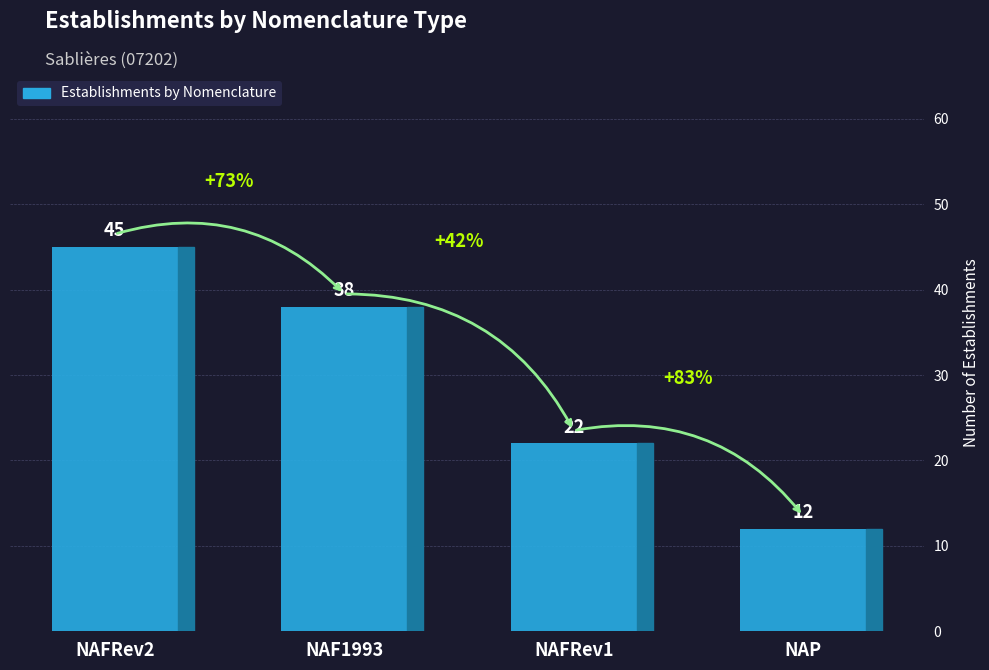

How many data points are less than 38?

2